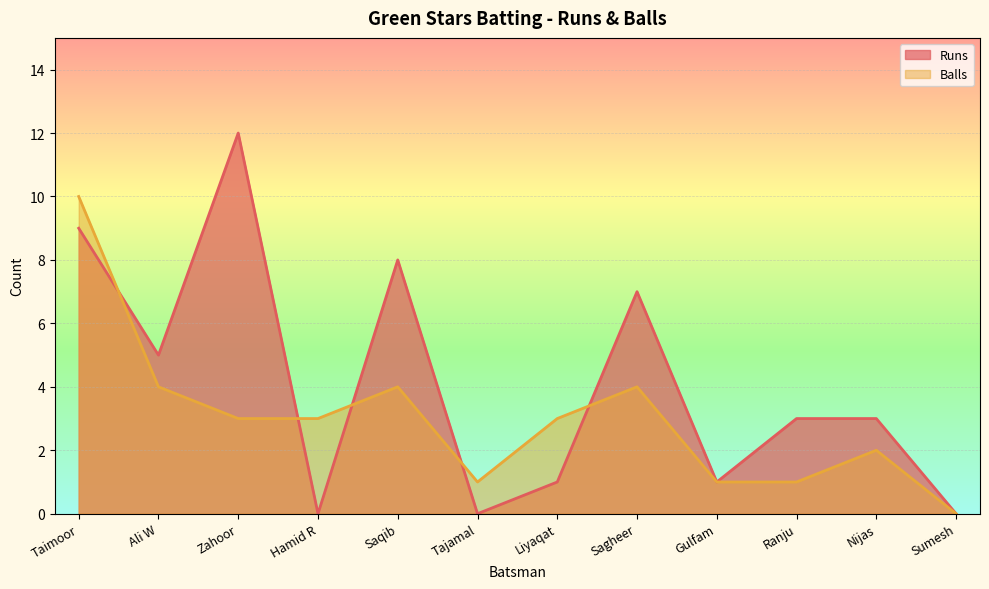

What is the difference between the Runs values at Sagheer and Ali W?

2